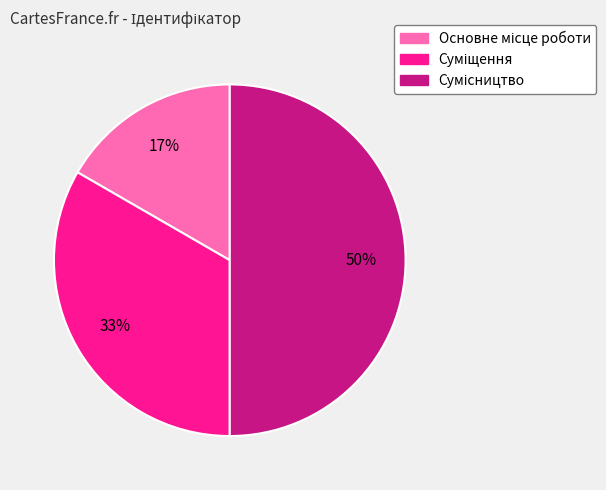

To the nearest percent, what is the difference between the largest and smallest slice percentages?

33%